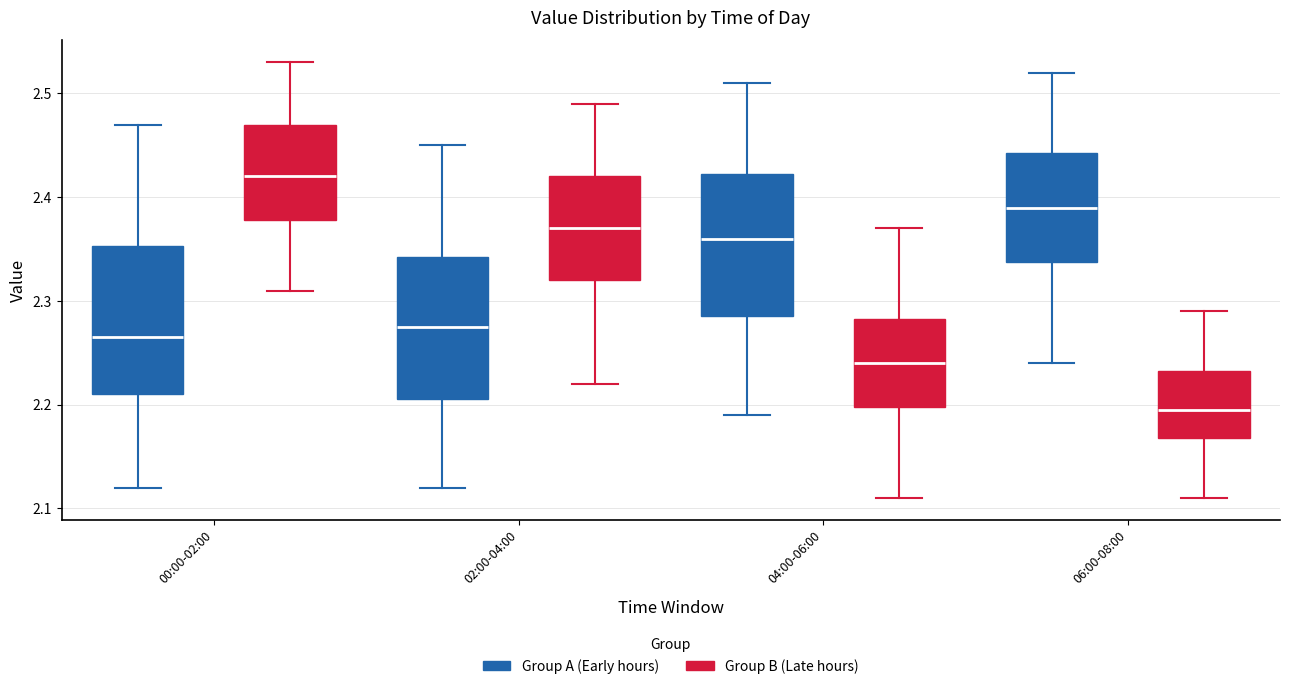

Where does the median line of the box for 02:00-04:00 (Group A (Early hours)) sit on the y-axis? The values are not printed on the chart, so give them approximately, as read against the axis.

2.28